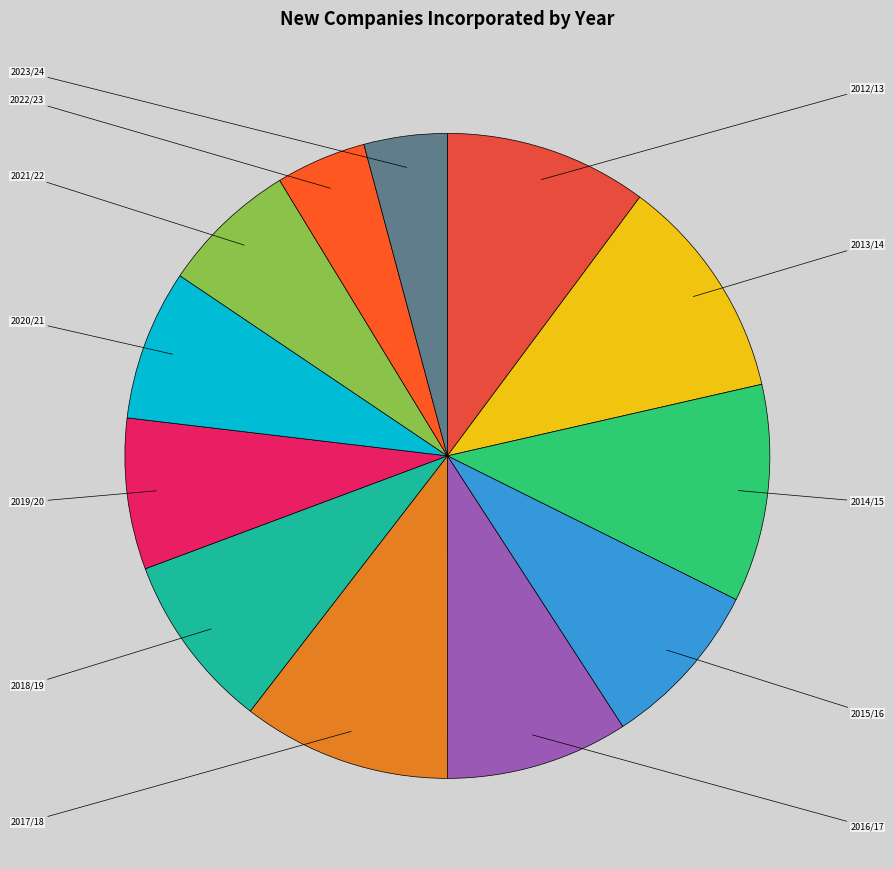

Which category has the biggest portion of the pie?

2013/14